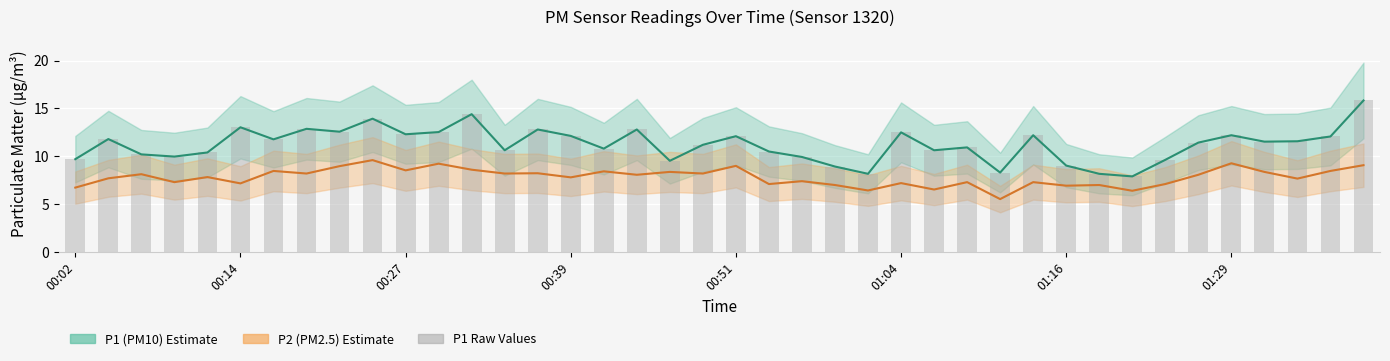

At which label does P1 bars first exceed 11?

00:14